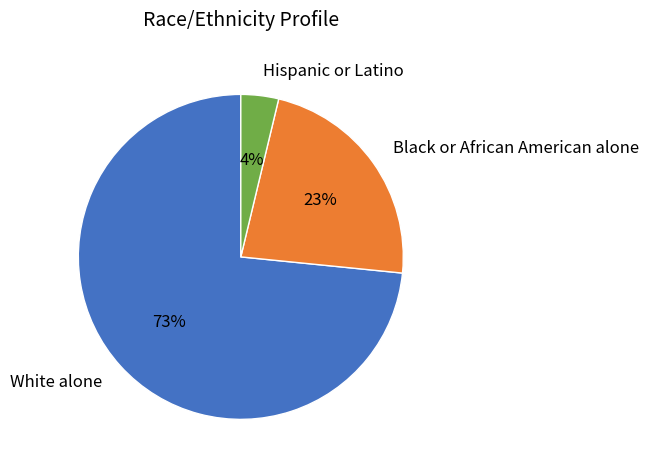

Do Hispanic or Latino and Black or African American alone together represent more than half of the pie?

No